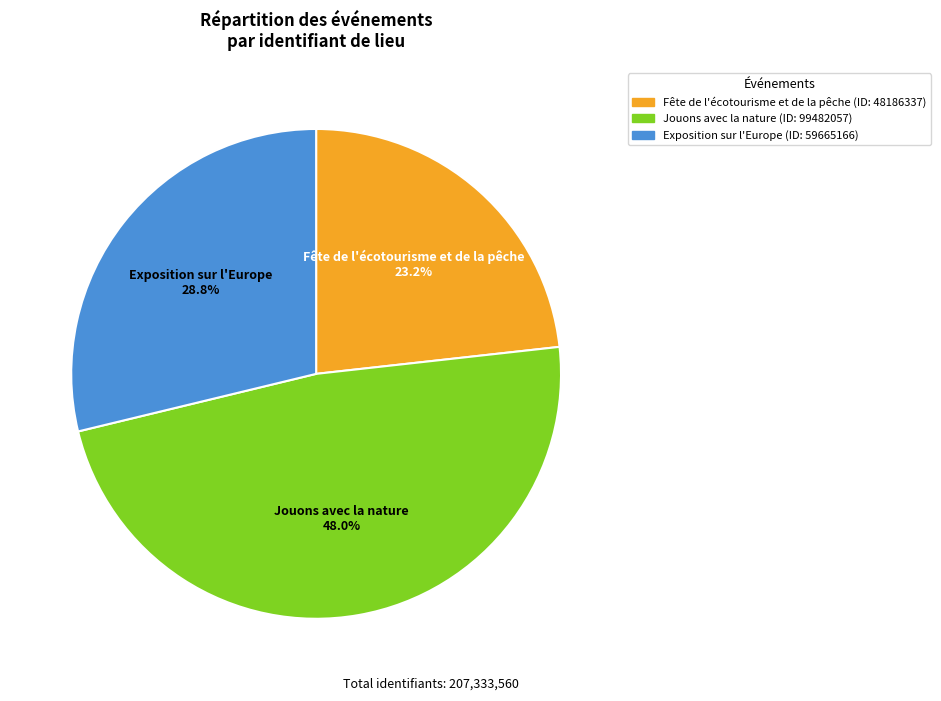

Approximately how many times larger is the value at Fête de l'écotourisme et de la pêche compared to Jouons avec la nature?

0.5